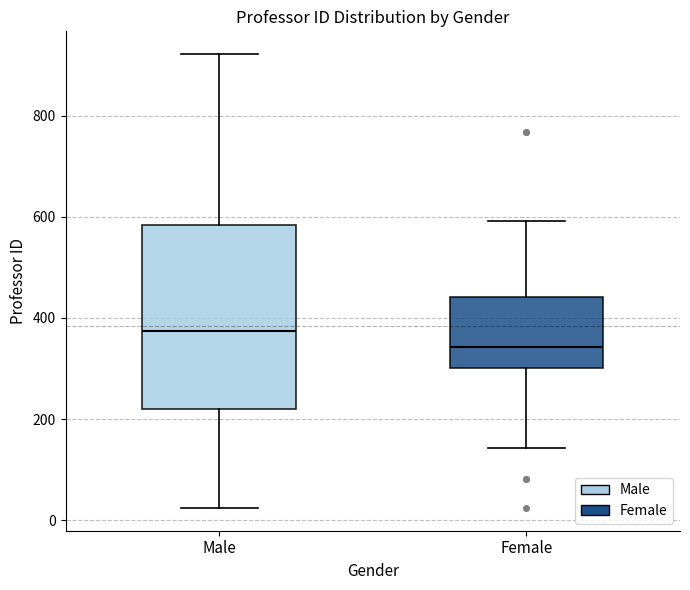

Which box has the highest median line?

Male